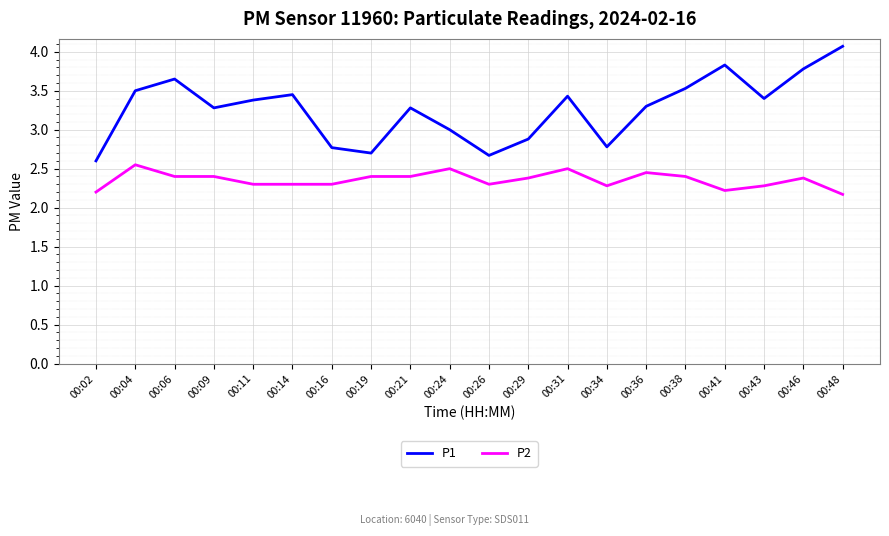

The value of P1 at 00:02 is 3.4. True or false?

False